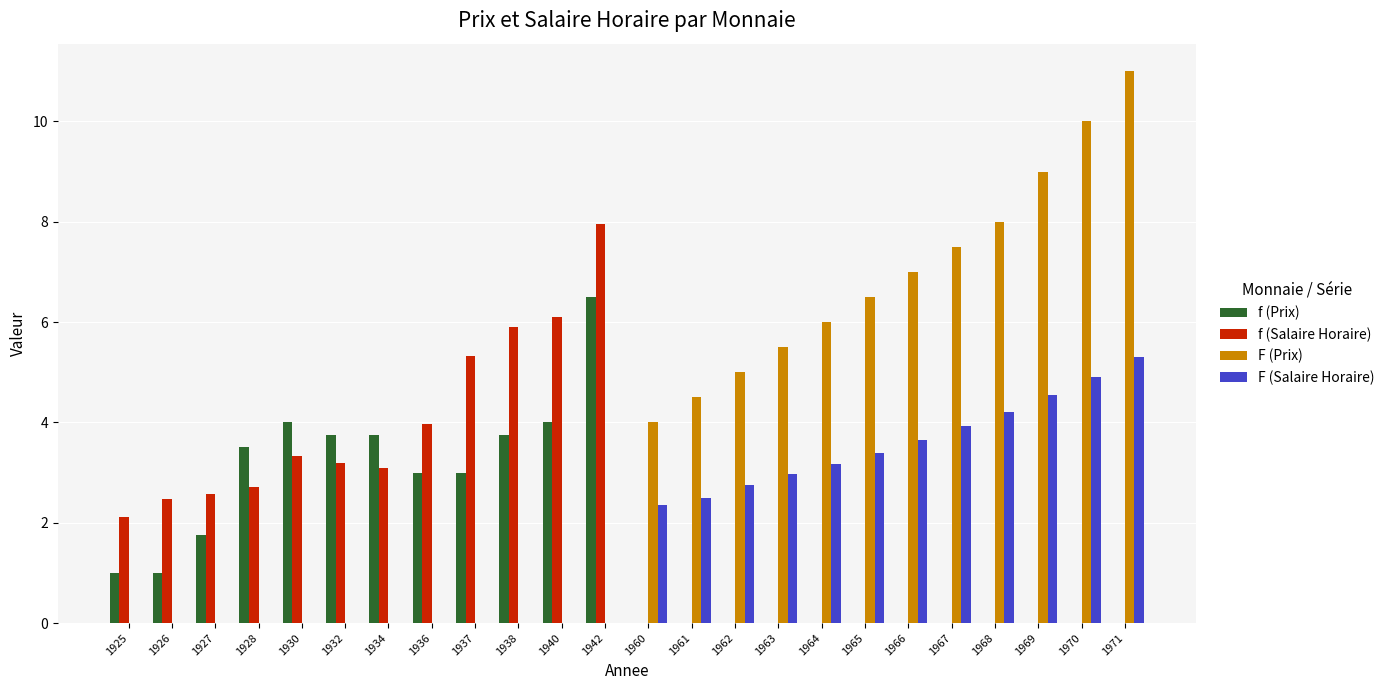

Which category has the lowest value across all series?

1925